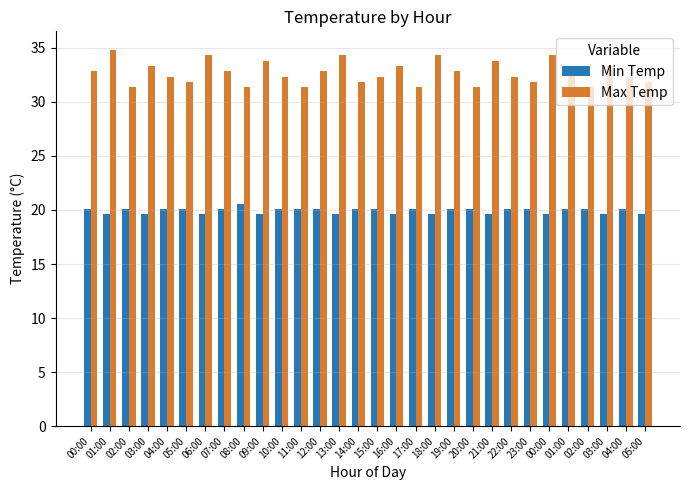

What are all the series names shown in the legend?

Min Temp, Max Temp